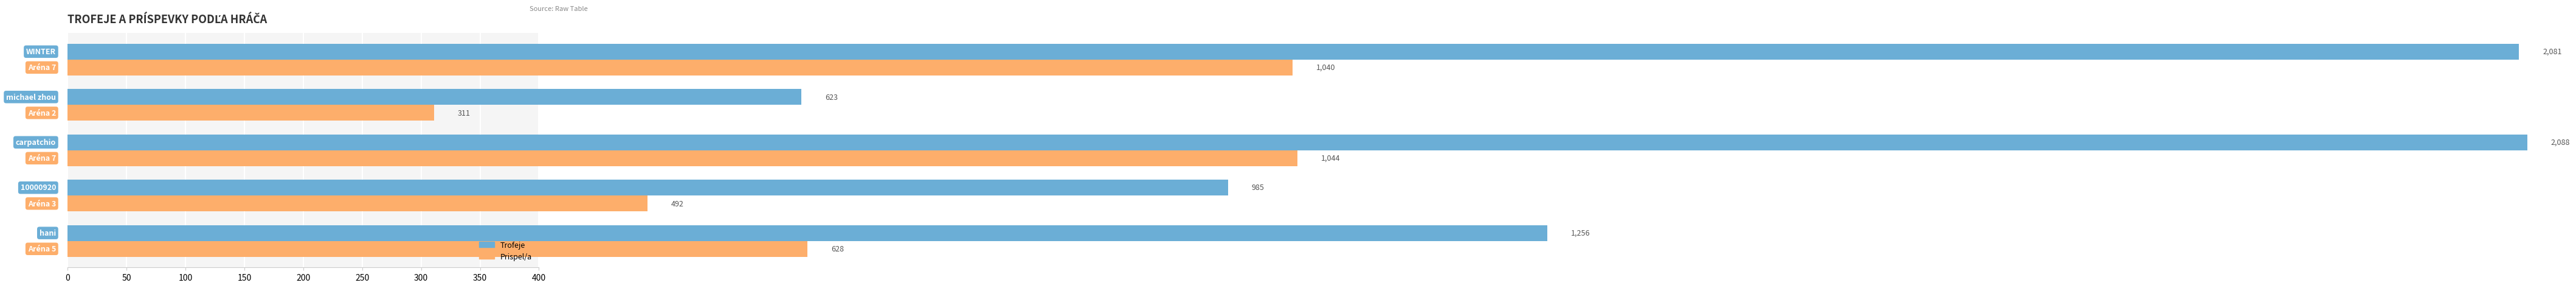

Are the bars grouped side by side (vs. stacked)?

Yes